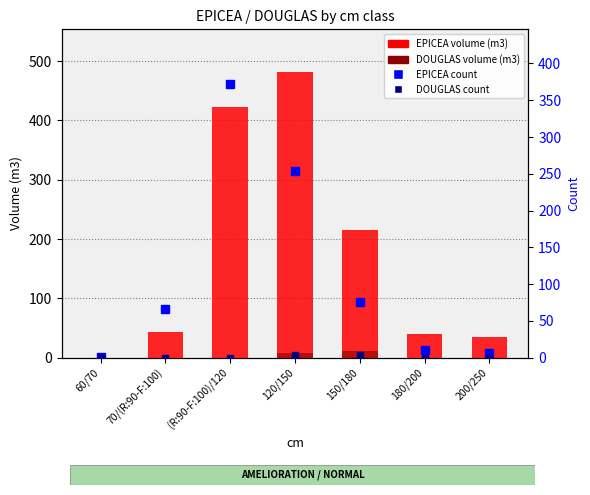

Which category has the highest value across all series?

120/150